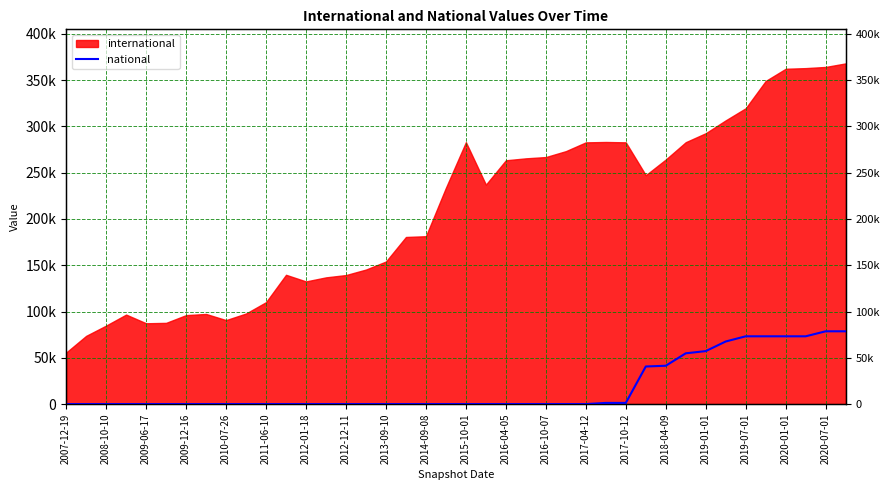

True or false: the data has more than 1 interior local peaks.

False